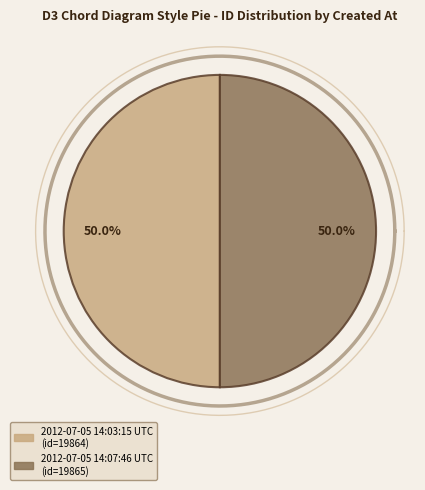

To the nearest percent, what percentage of the pie is 2012-07-05 14:03:15 UTC?

50%